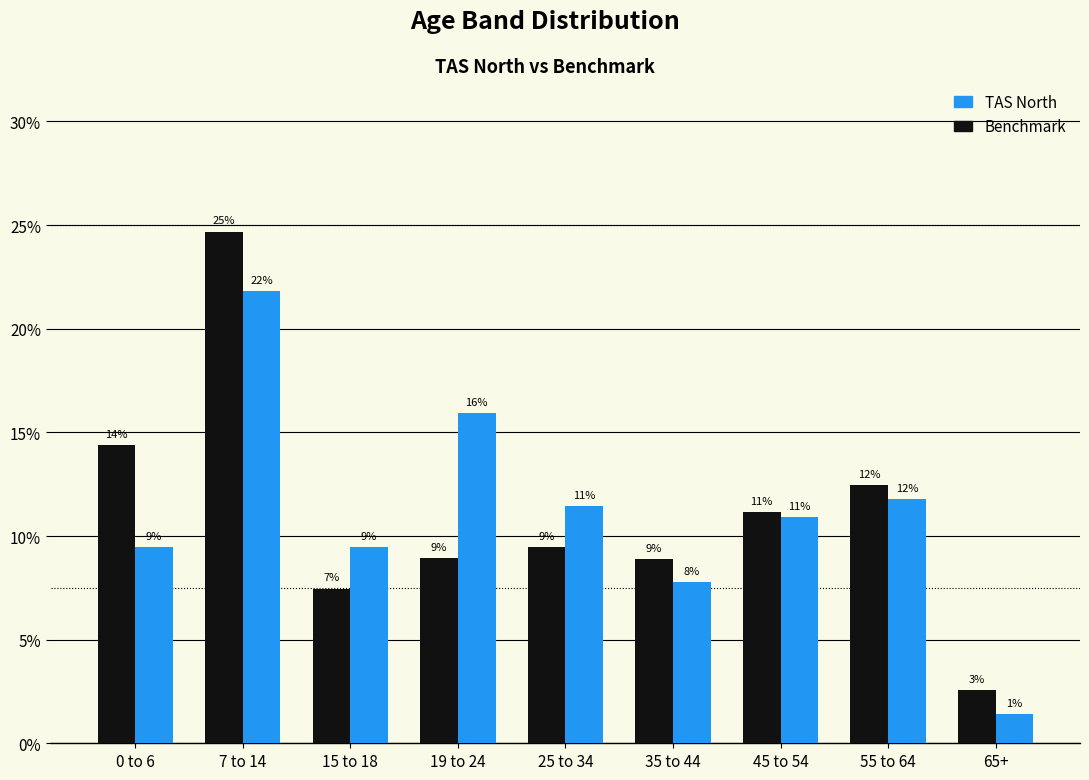

What are all the series names shown in the legend?

TAS North, Benchmark